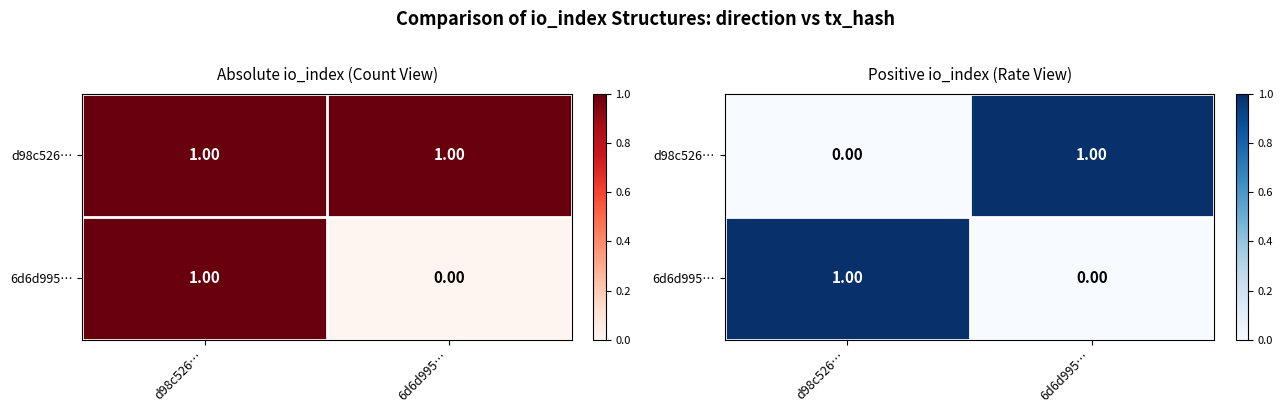

At which category is the sum across all series the highest?

d98c526…